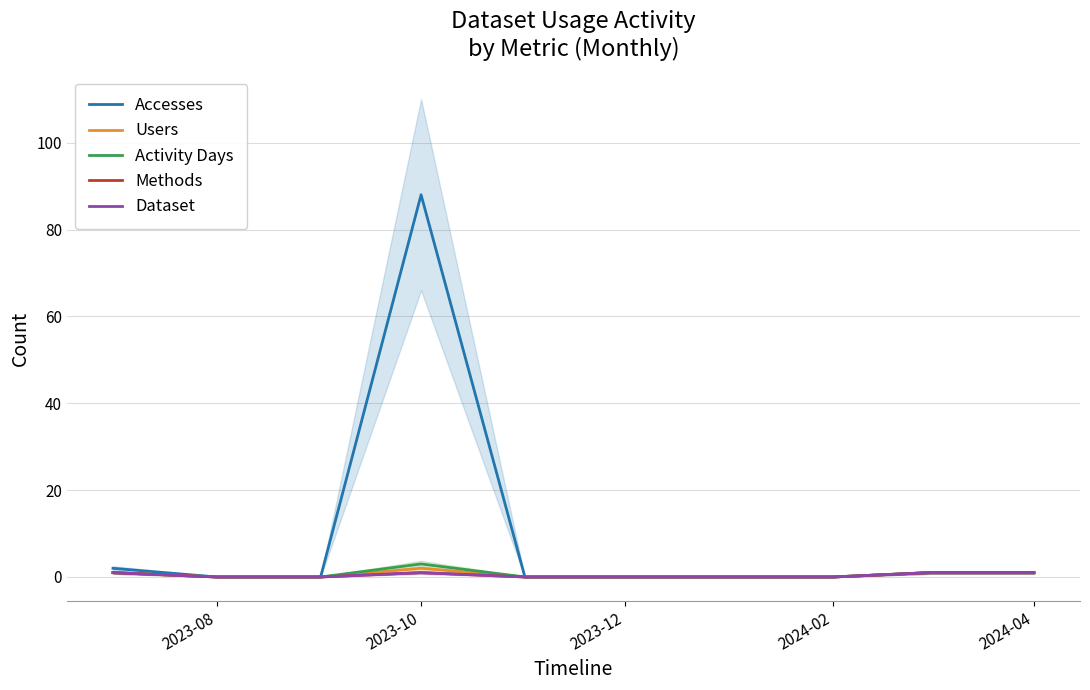

Is it true that Methods equals 0 at 8?

False